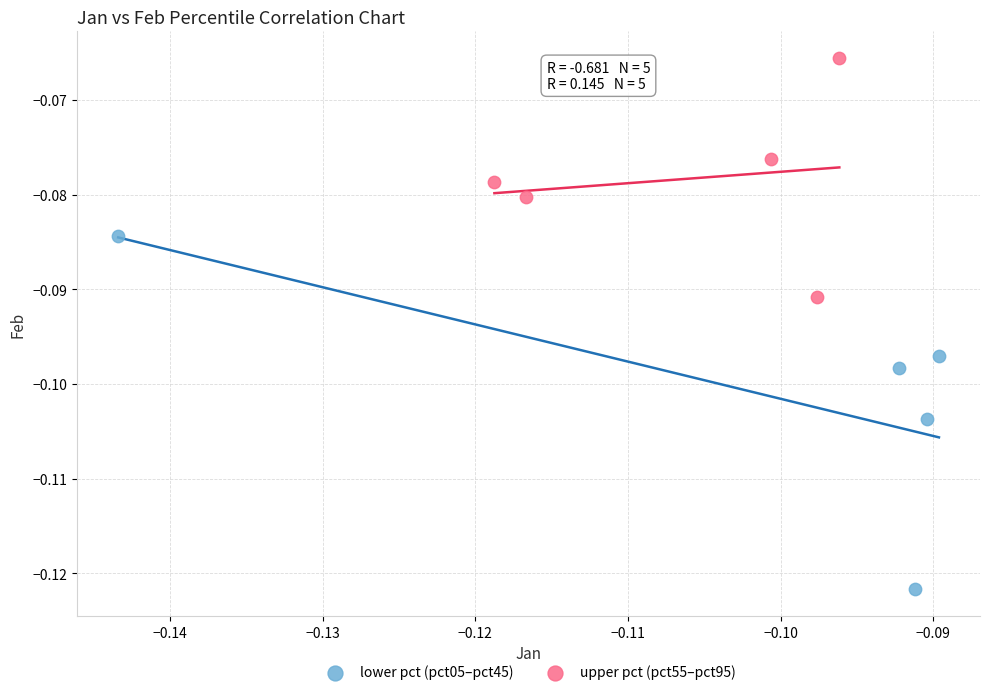

Which series has the widest spread of Y values?

lower pct (pct05–pct45)